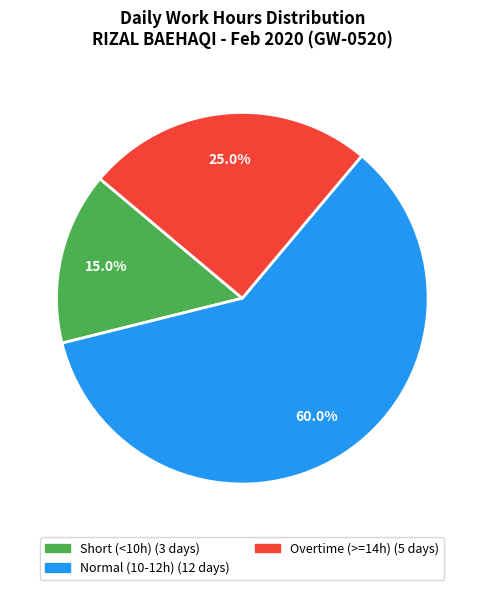

How many slices are in this pie chart?

3